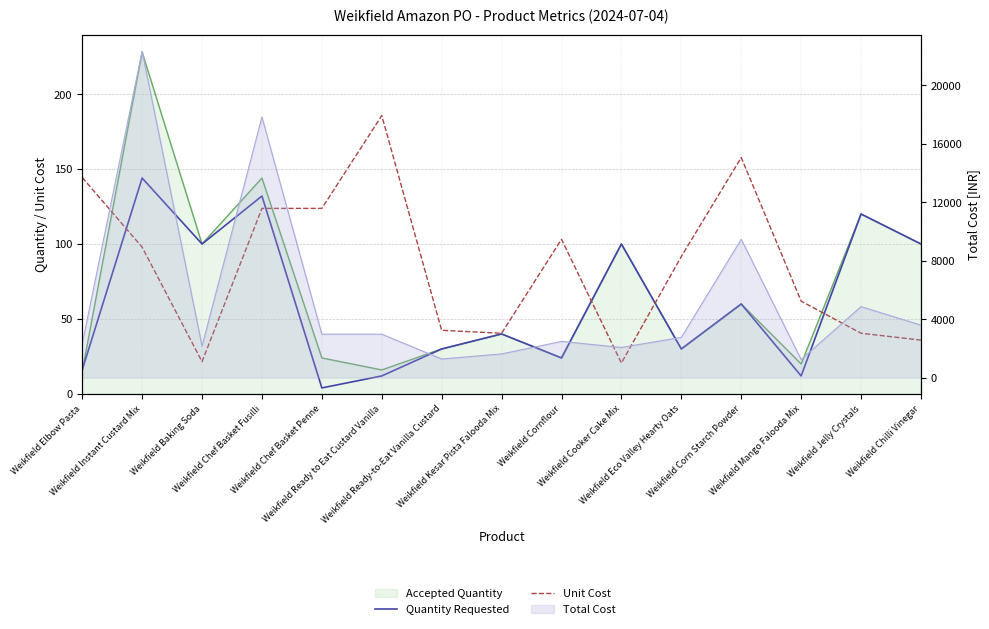

What position from the left is Weikfield Baking Soda?

3